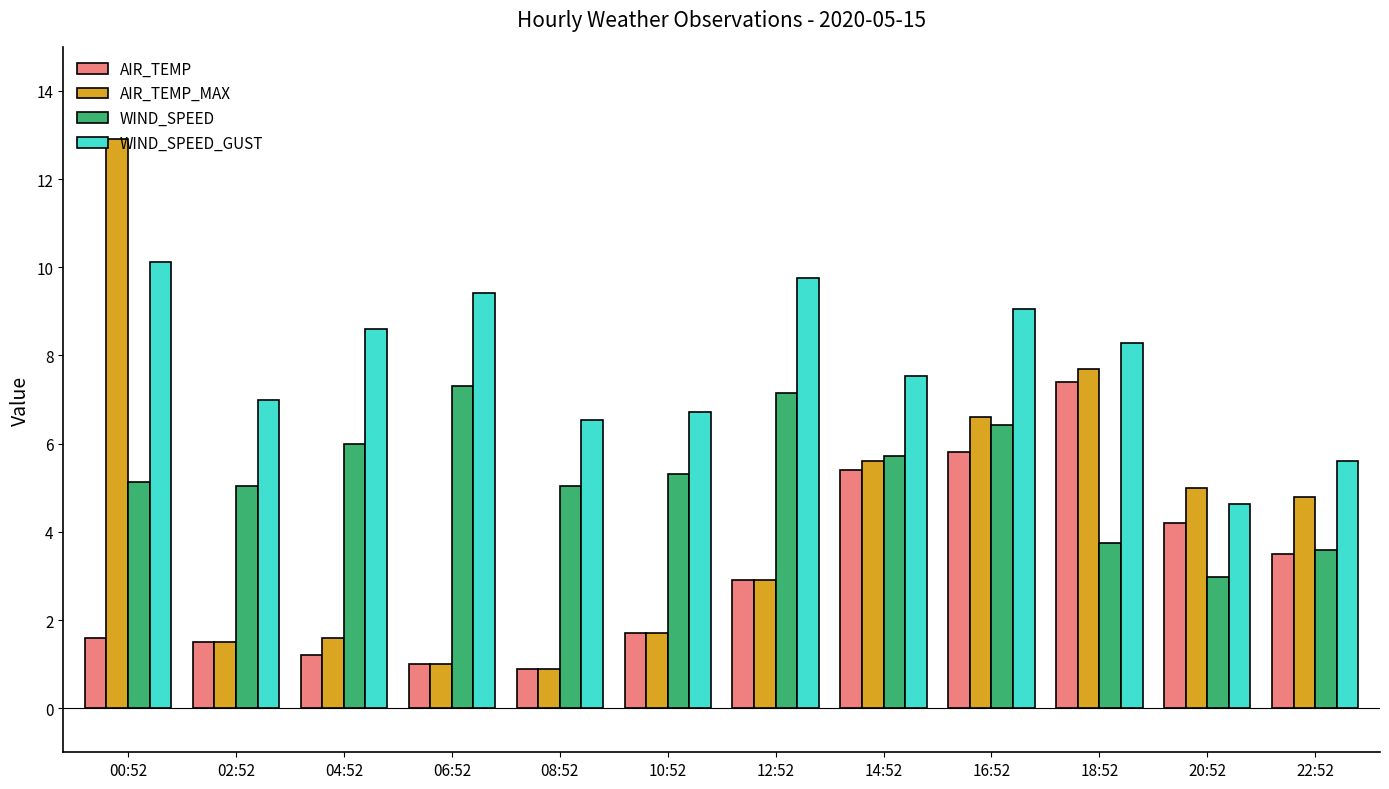

At which label does WIND_SPEED first exceed 5?

00:52